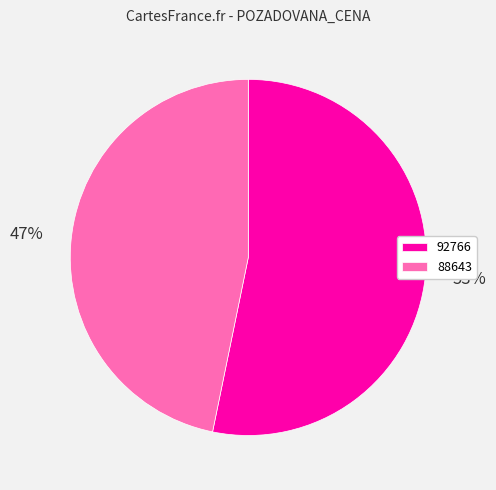

Does any single category account for the majority?

Yes